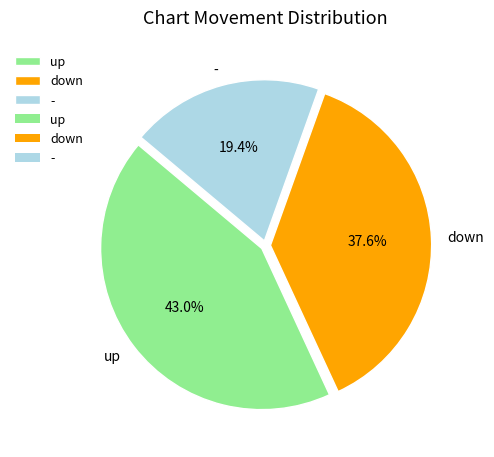

Does any single category account for the majority?

No